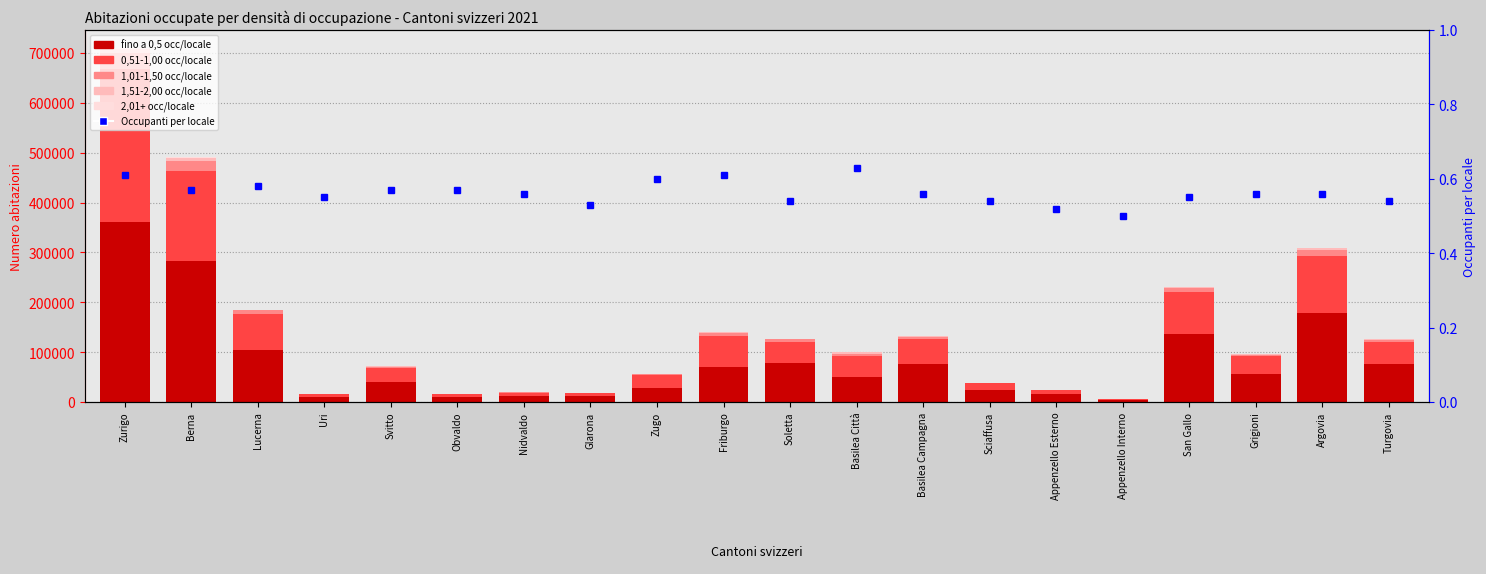

Is the value of 1,01-1,50 at Berna greater than the value of 1,51-2,00 at Basilea Campagna?

Yes